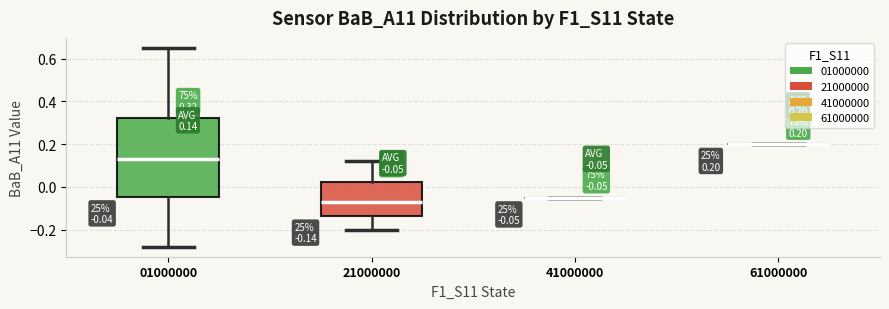

Which box is the tallest, from its lower edge to its upper edge?

01000000